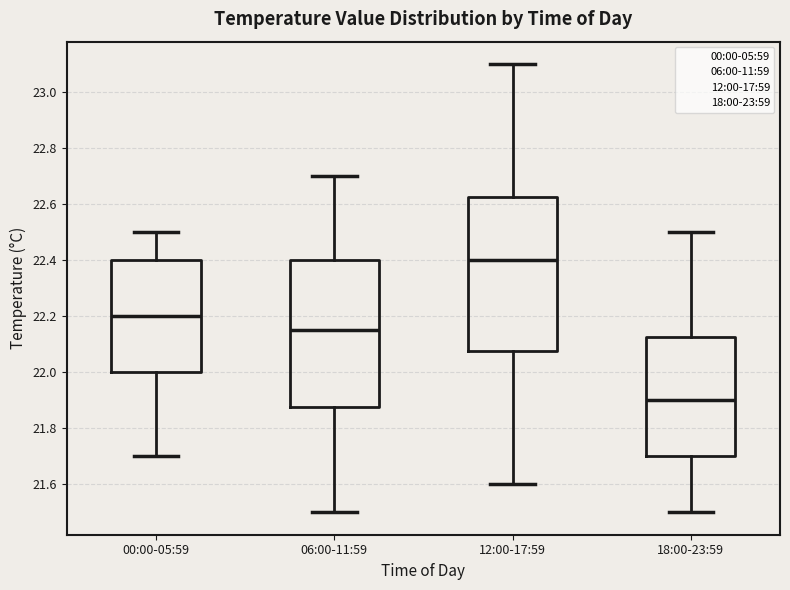

Which box is the tallest, from its lower edge to its upper edge?

12:00-17:59